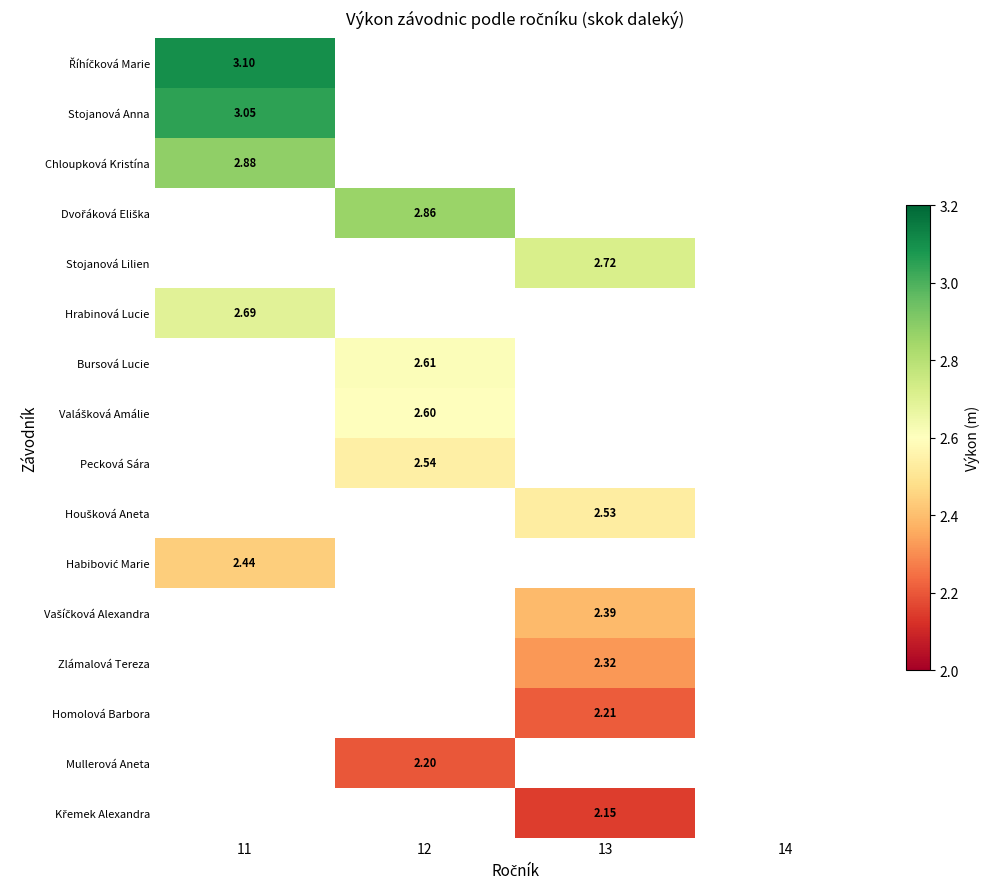

What is the greatest value displayed?

3.1